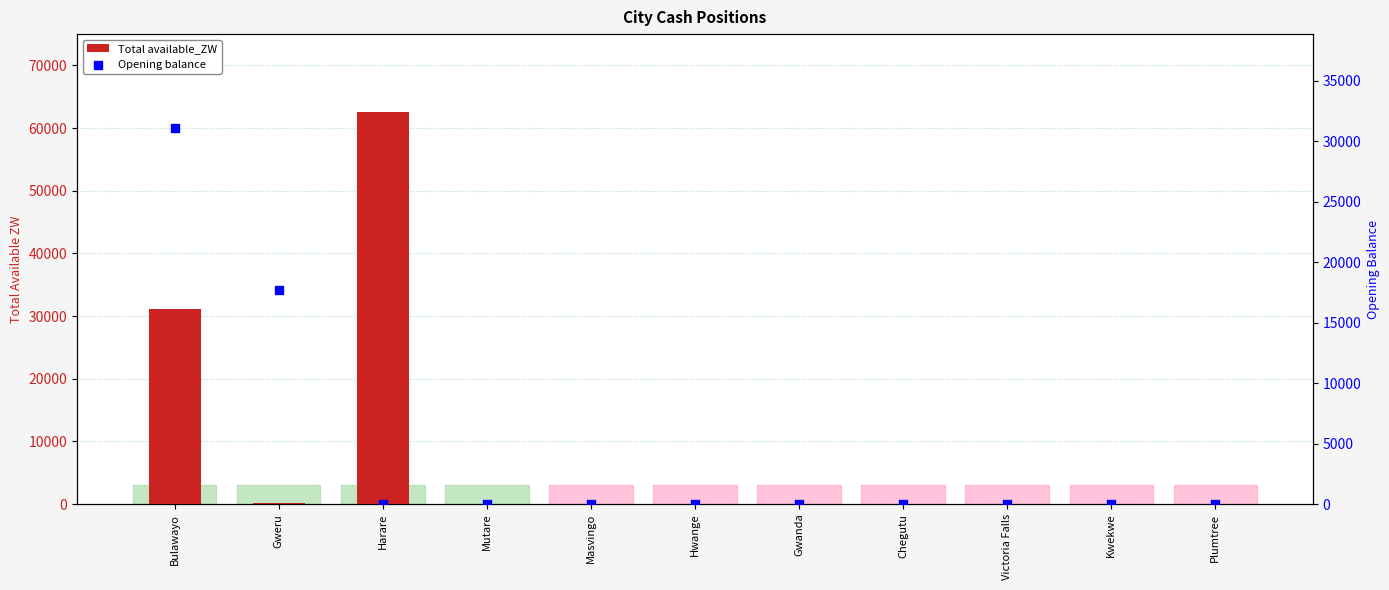

Is the value of Total available_ZW at Victoria Falls greater than the value of Opening balance at Chegutu?

No